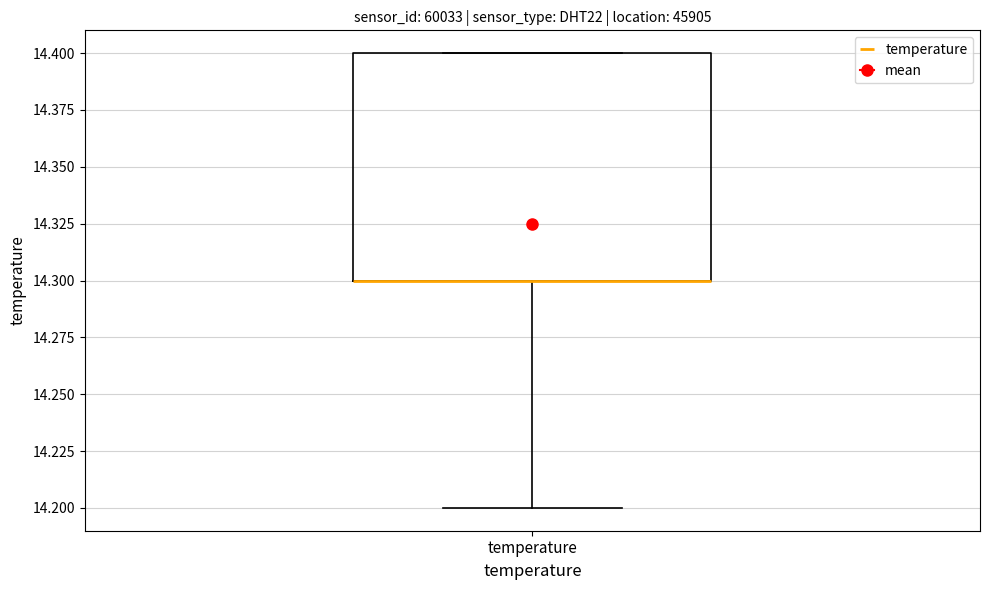

Where is the upper edge of the box for temperature on the y-axis? The values are not printed on the chart, so give them approximately, as read against the axis.

14.4